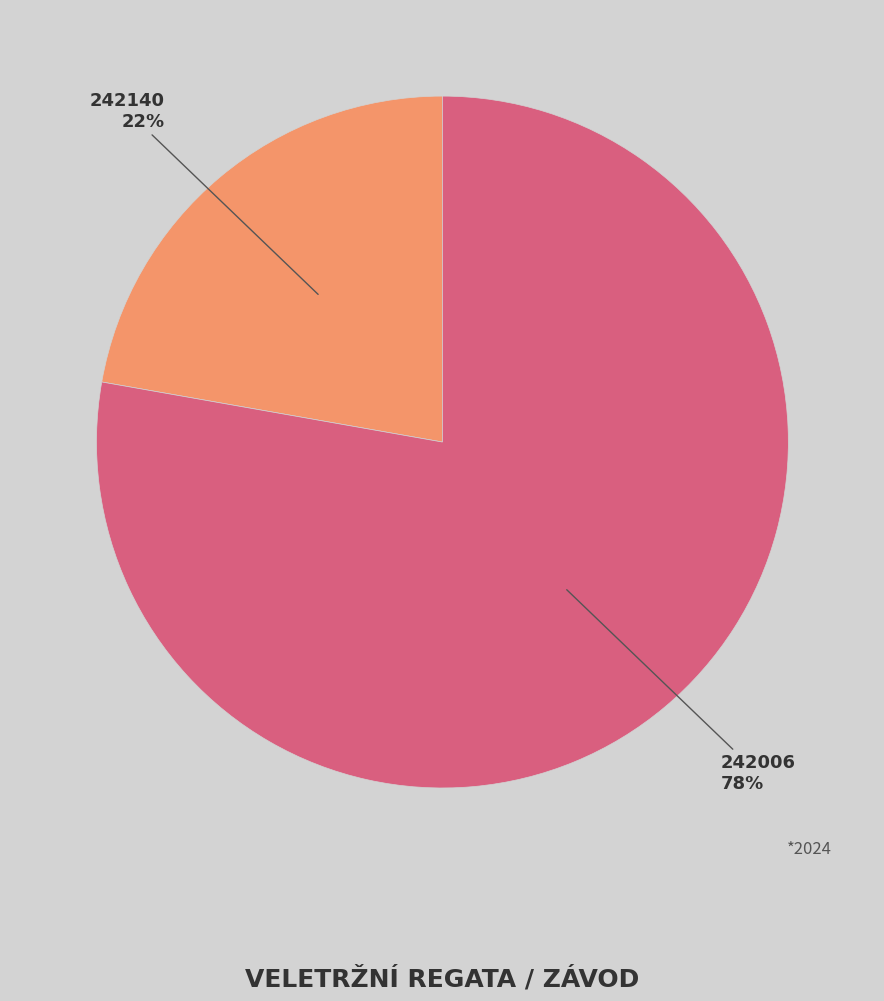

How many slices are in this pie chart?

2